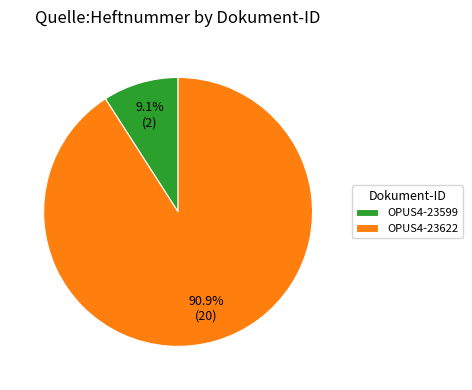

Combined, what portion of the pie is OPUS4-23622 and OPUS4-23599?

100.0%